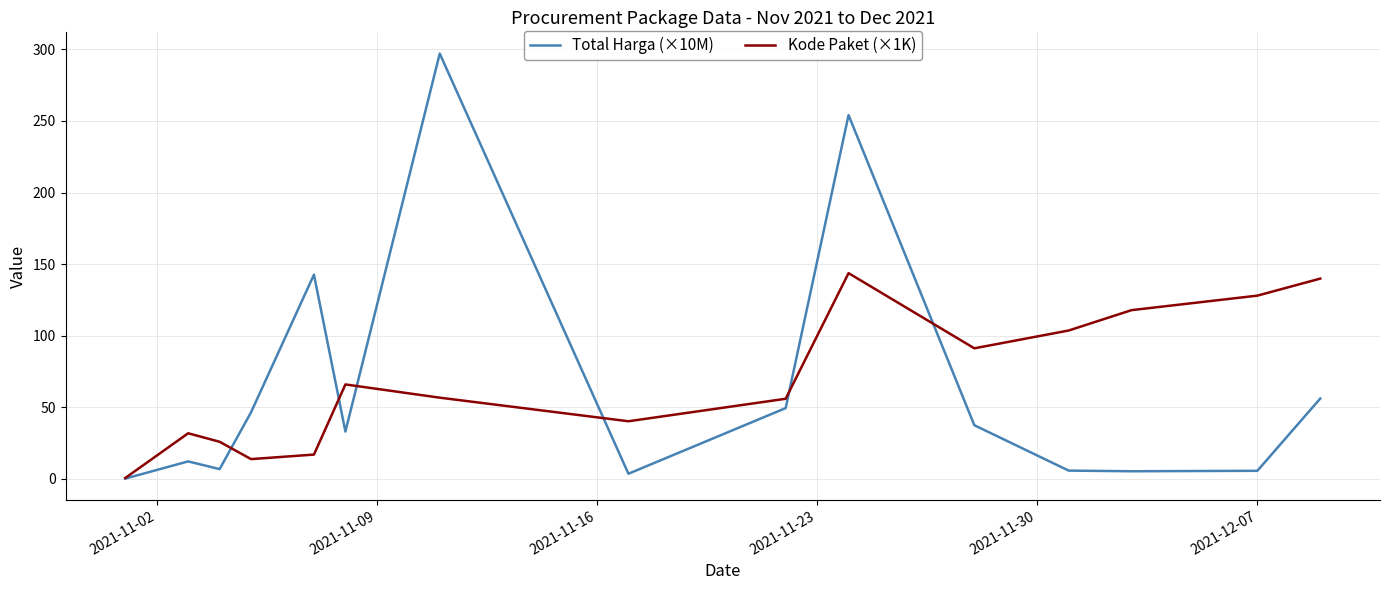

What is the difference between the second highest and second lowest values in the Kode Paket (×1K) series?

126.2